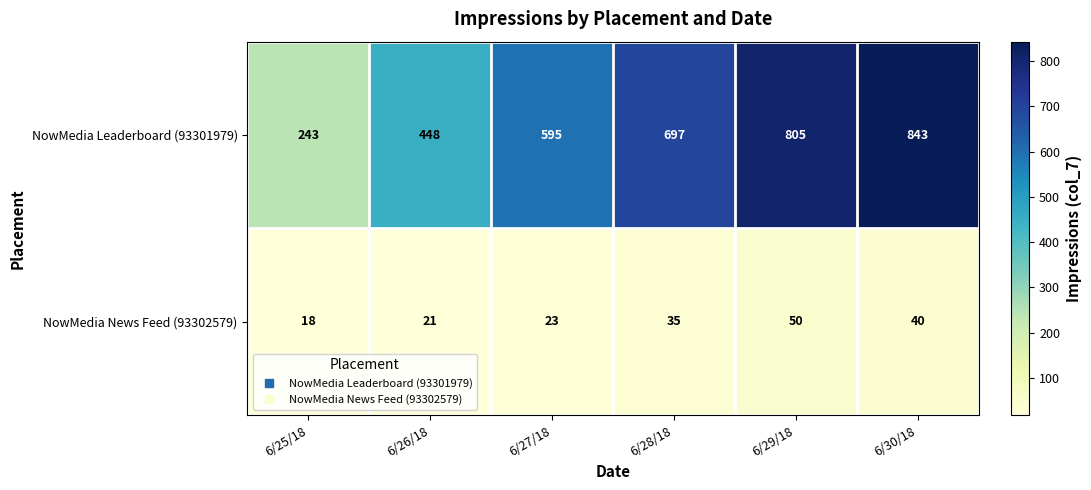

What is the total value across all series at 6/30/18?

883